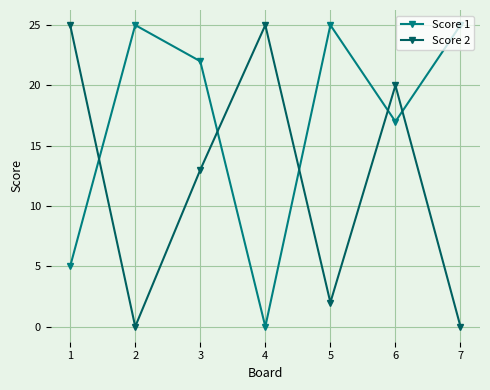

True or false: Score 2 and Score 1 intersect in this chart.

True